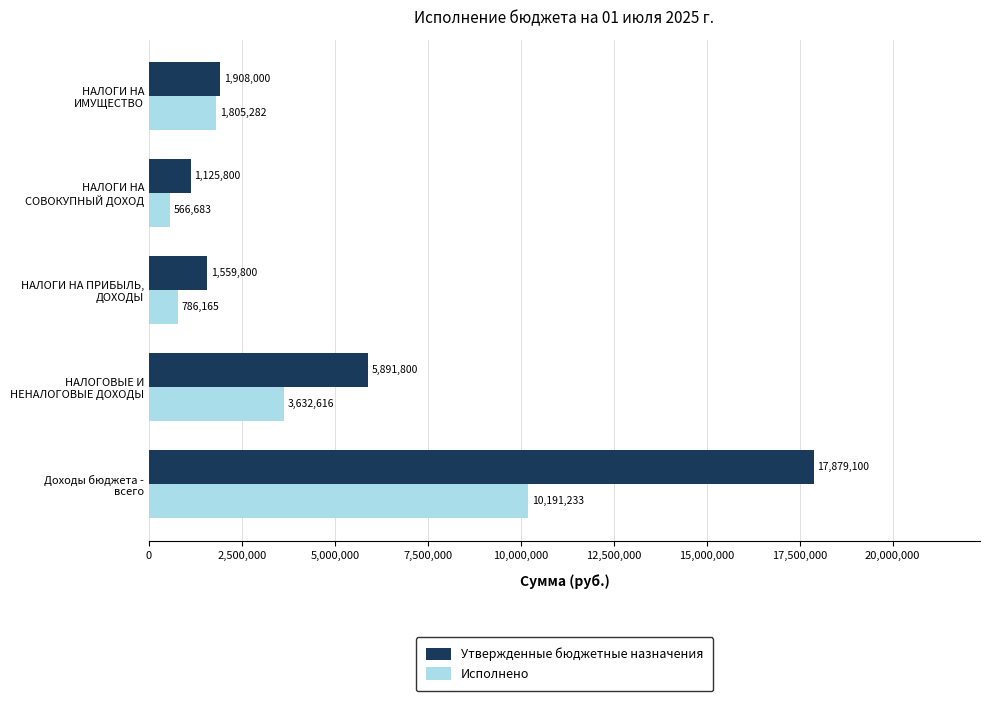

What is the minimum value shown in the chart?

566683.2